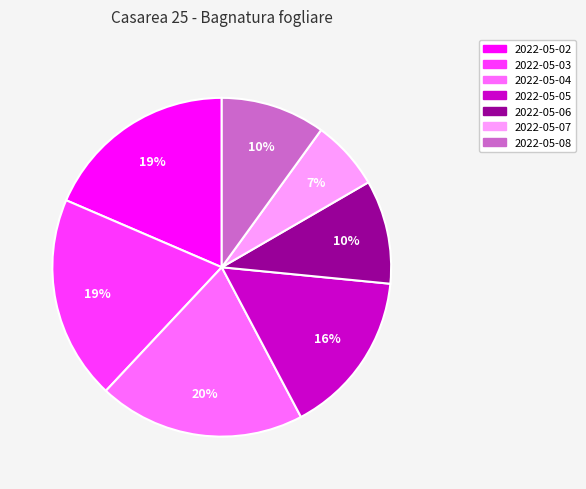

Does 2022-05-03 represent more than half of the total?

No